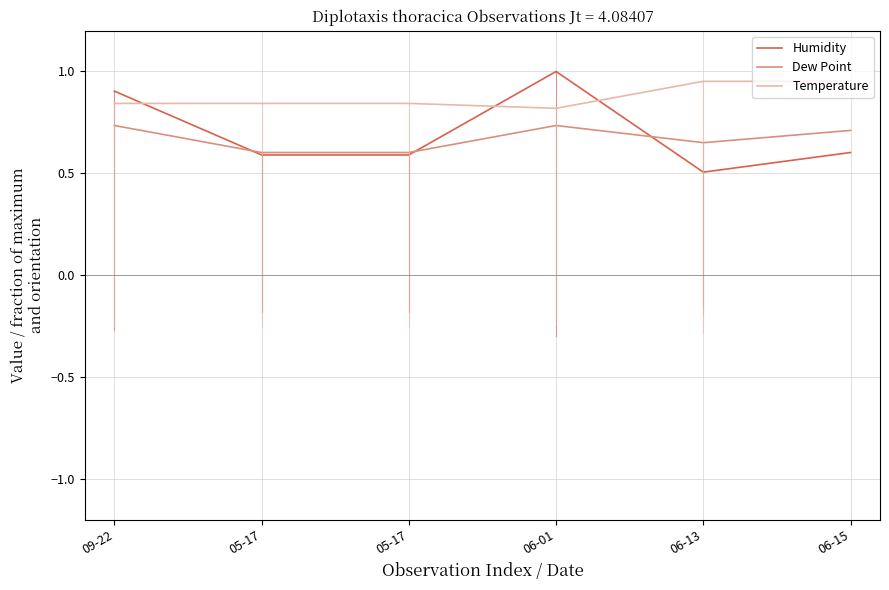

What is the difference between the Humidity values at 06-01 and 06-15?

0.4